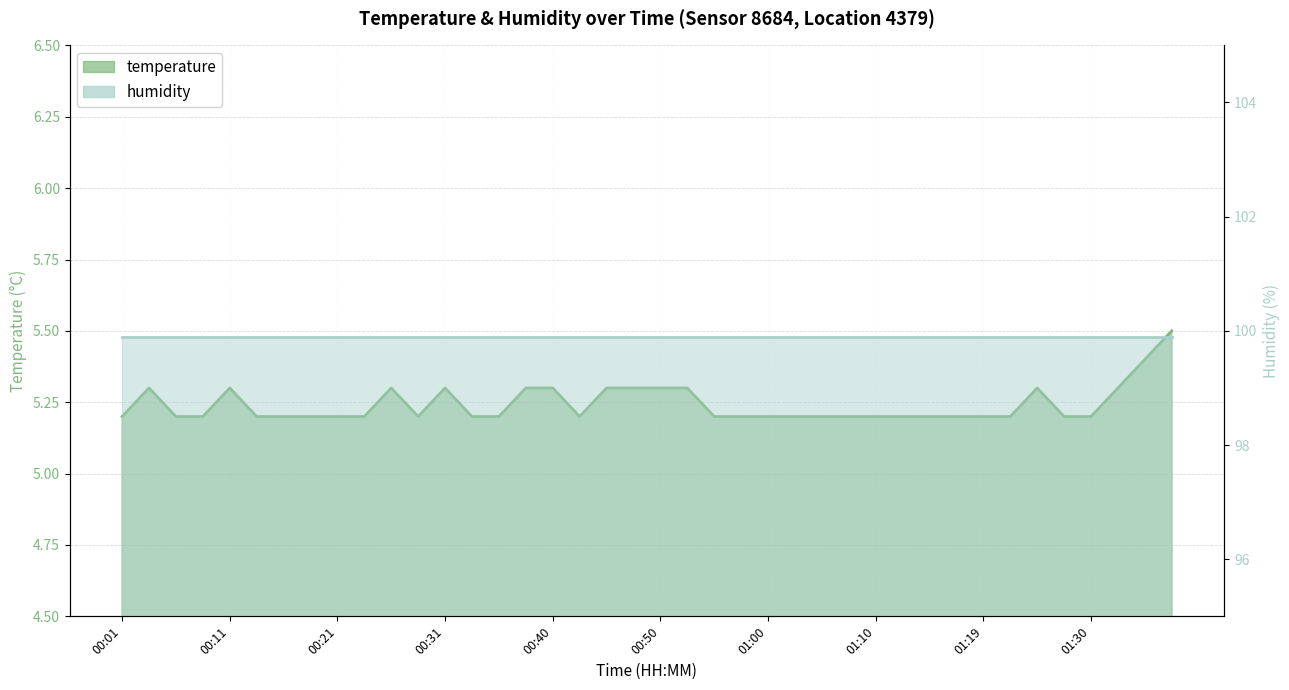

What is the sum of all values?

209.7